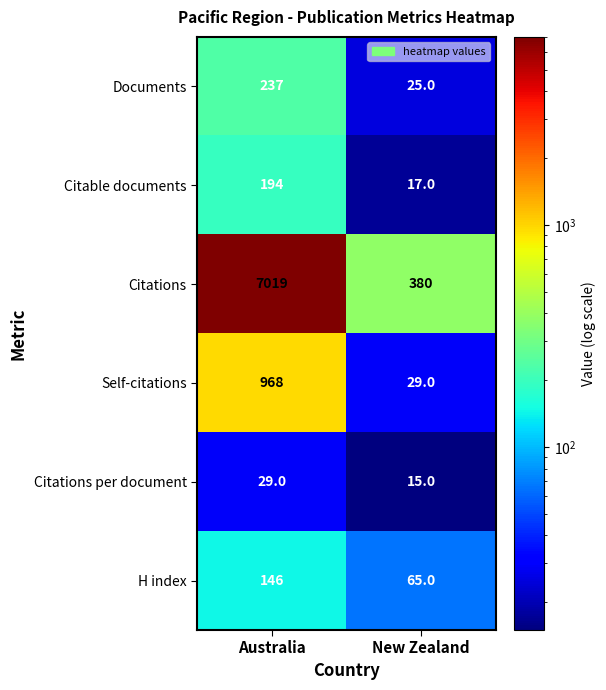

True or false: Self-citations has a value of 1711 at Australia.

False